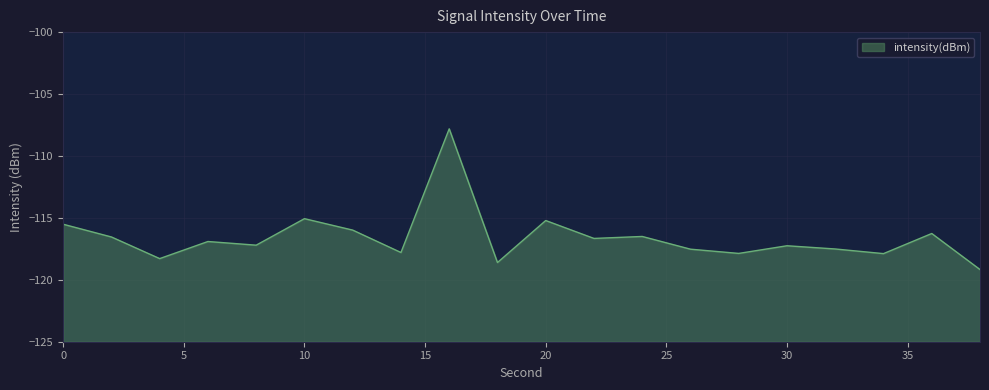

True or false: the data shows -28.9 at 26.

False